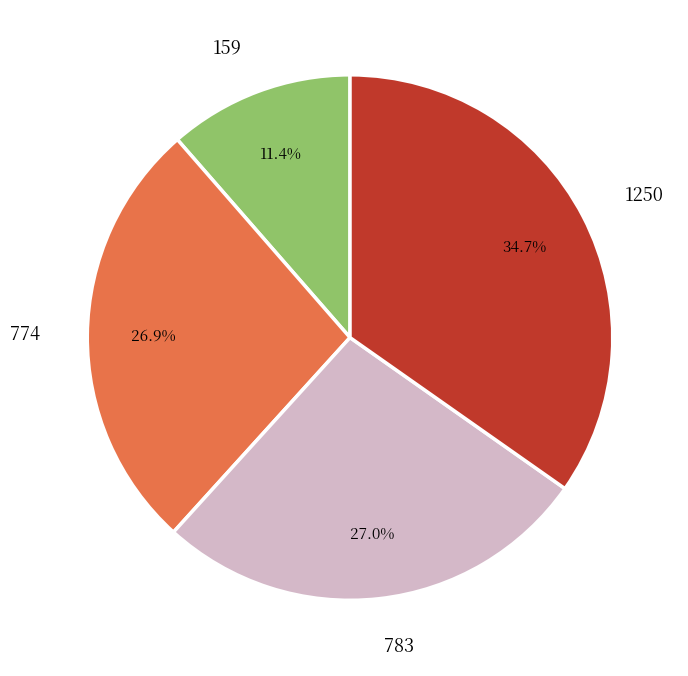

What is the total percentage of 783 and 1250?

61.7%